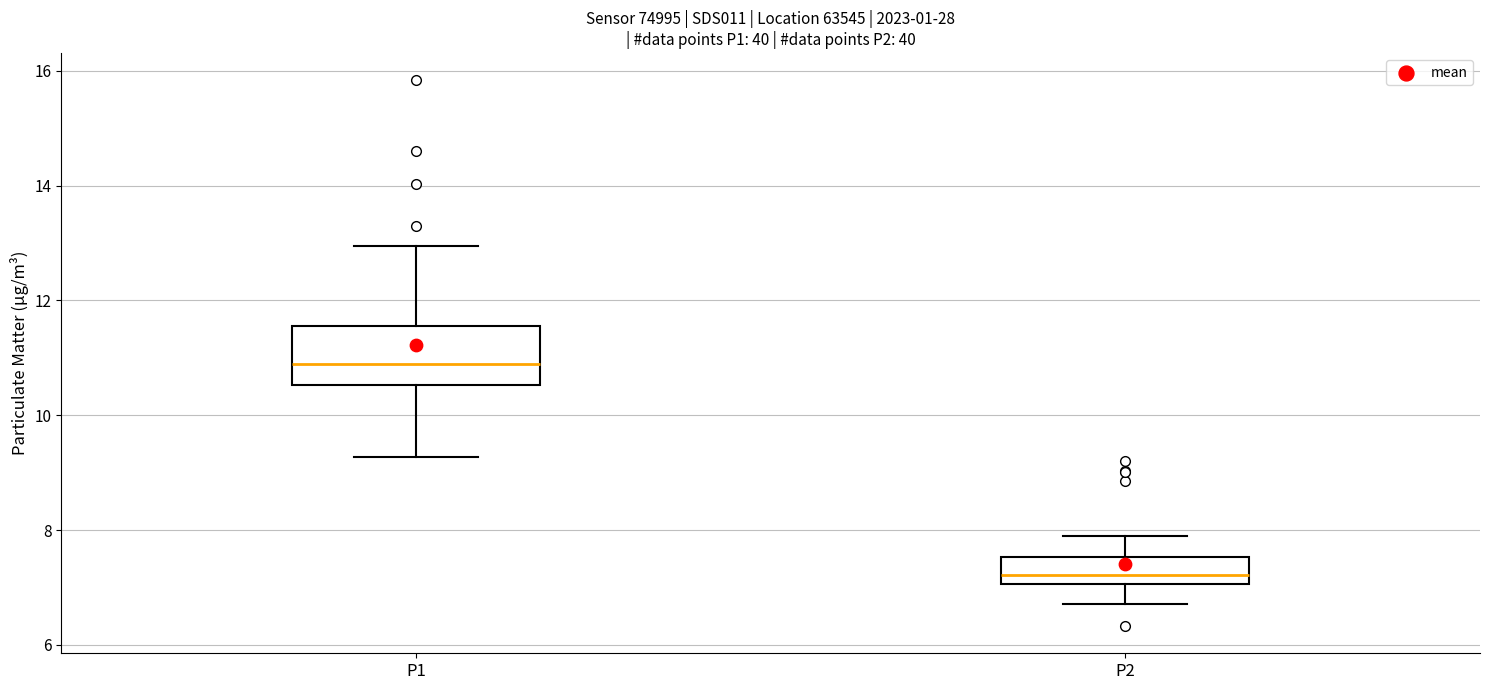

Comparing the boxes themselves (not the whiskers), which one is the tallest?

P1